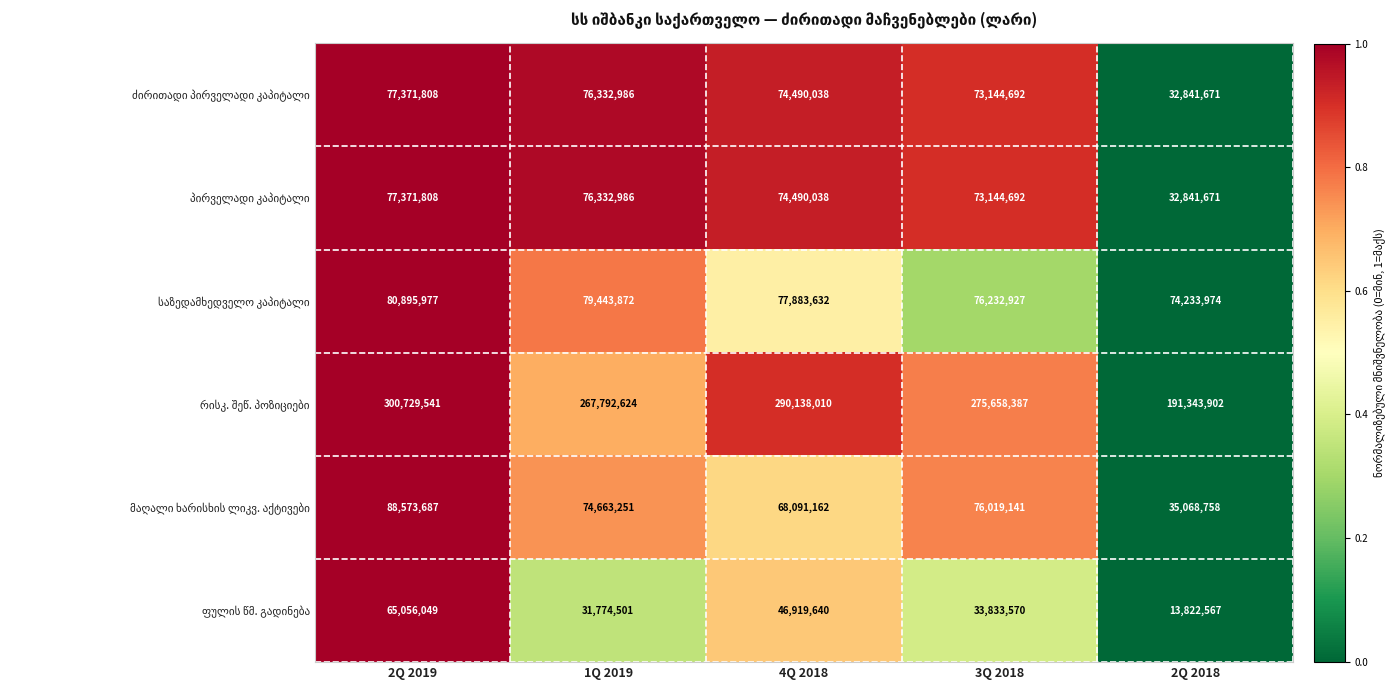

At which category is the sum across all series the highest?

2Q 2019